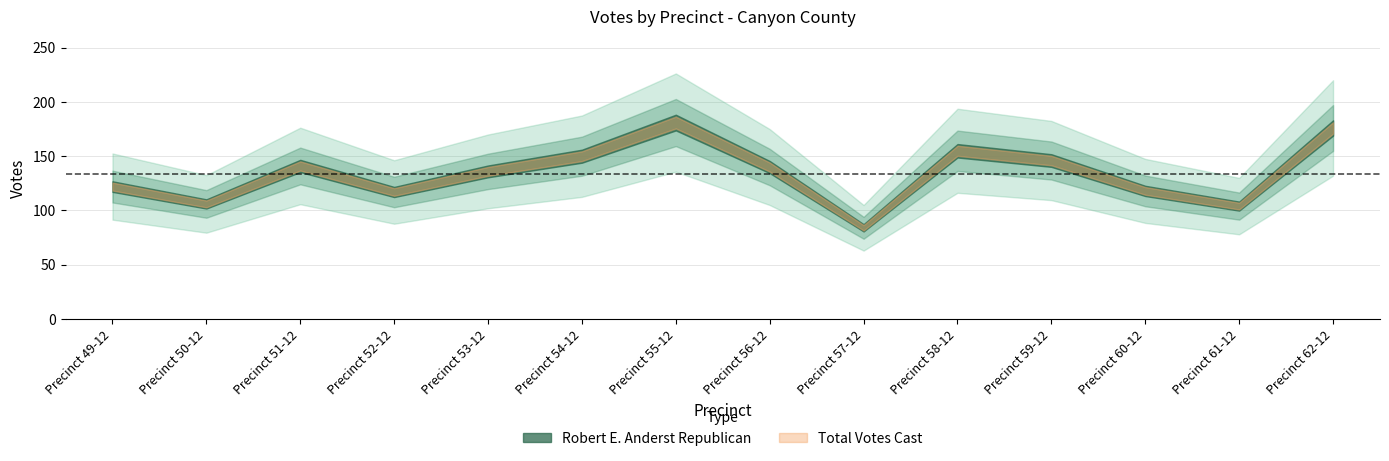

At which category does the chart reach its peak across all series?

Precinct 55-12